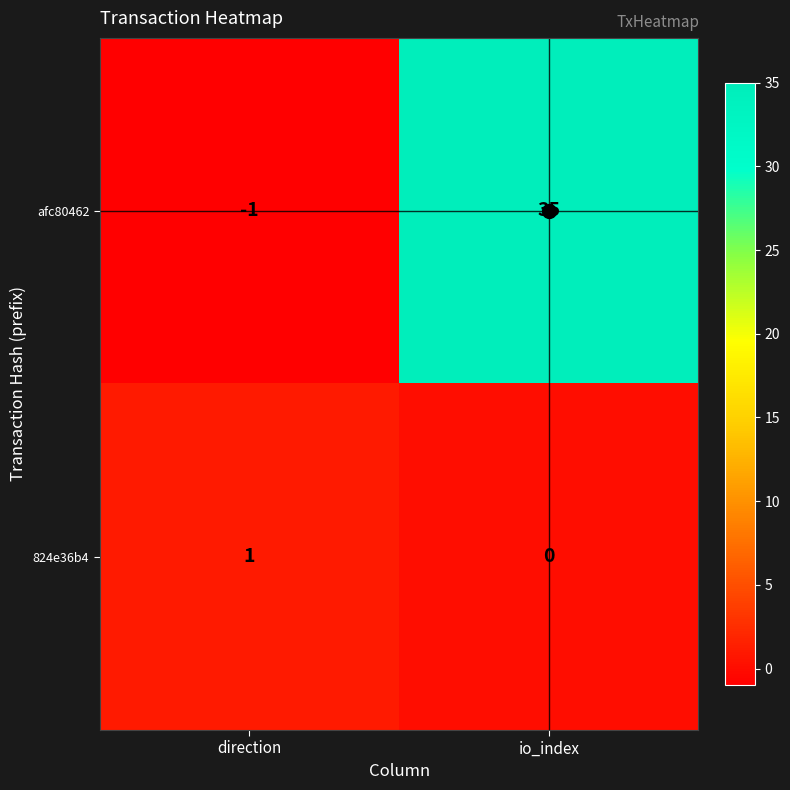

True or false: afc80462 has a value of 35 at io_index.

True